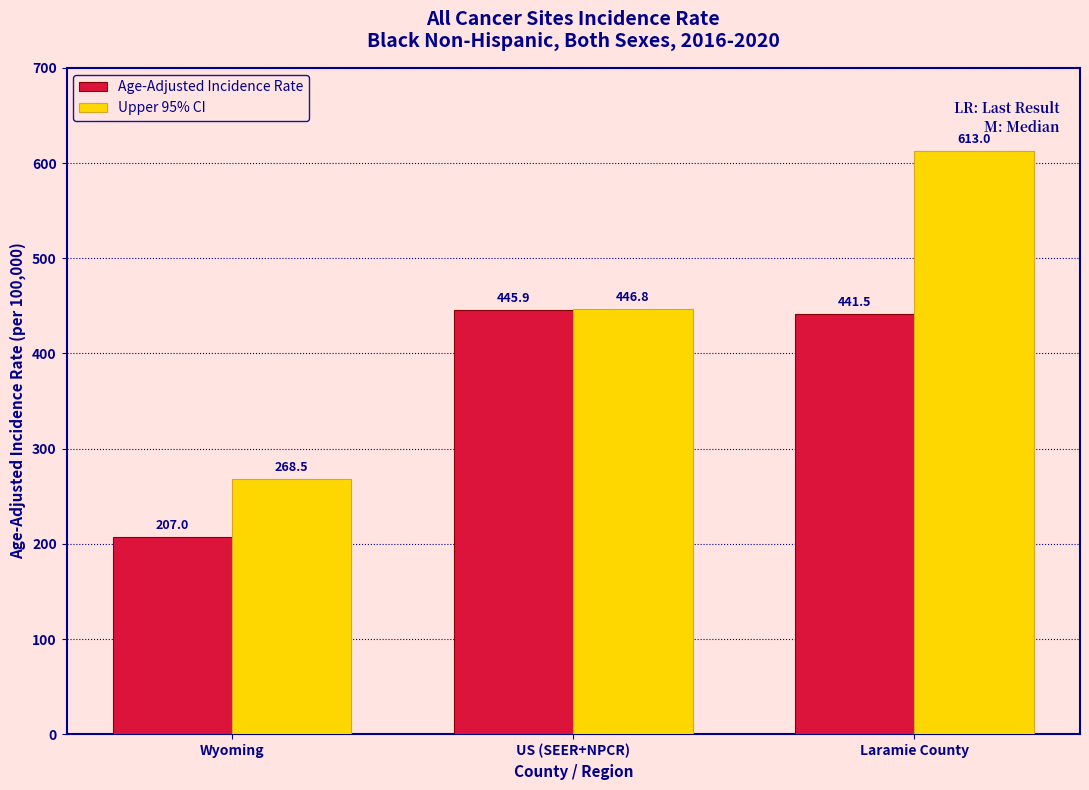

Reading left to right, extract all data points from this chart.

Age-Adjusted Incidence Rate: 207.0	445.9	441.5
Upper 95% CI: 268.5	446.8	613.0